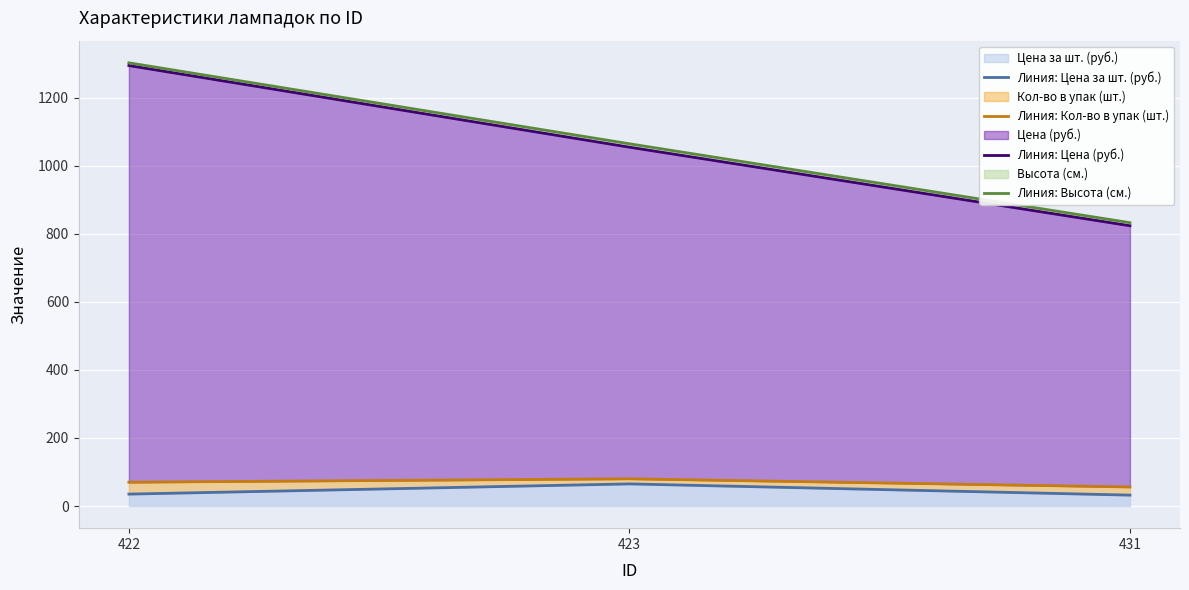

What is the approximate value of Линия: Высота (см.) at 431?

833